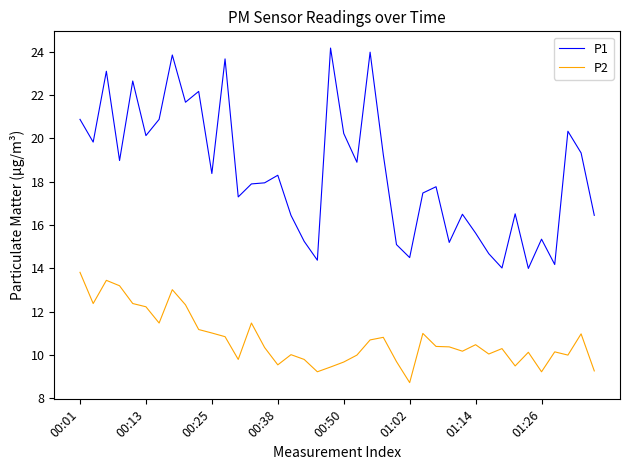

List the series in order of their peak value, highest first.

P1, P2